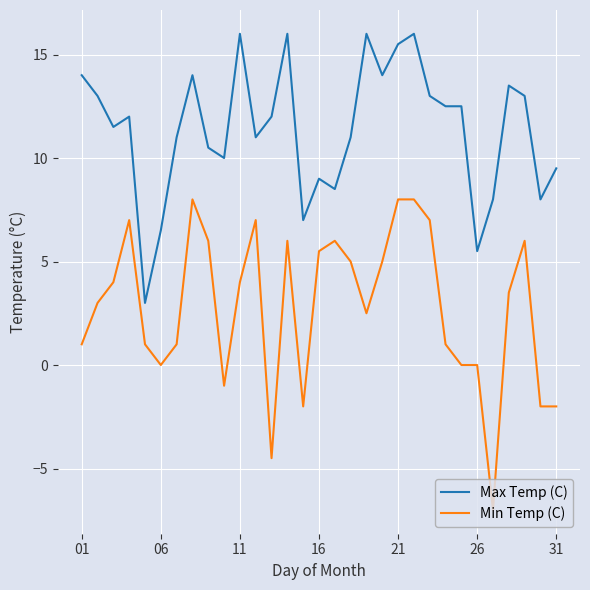

Rank the series by their average value, from highest to lowest.

Max Temp (C), Min Temp (C)